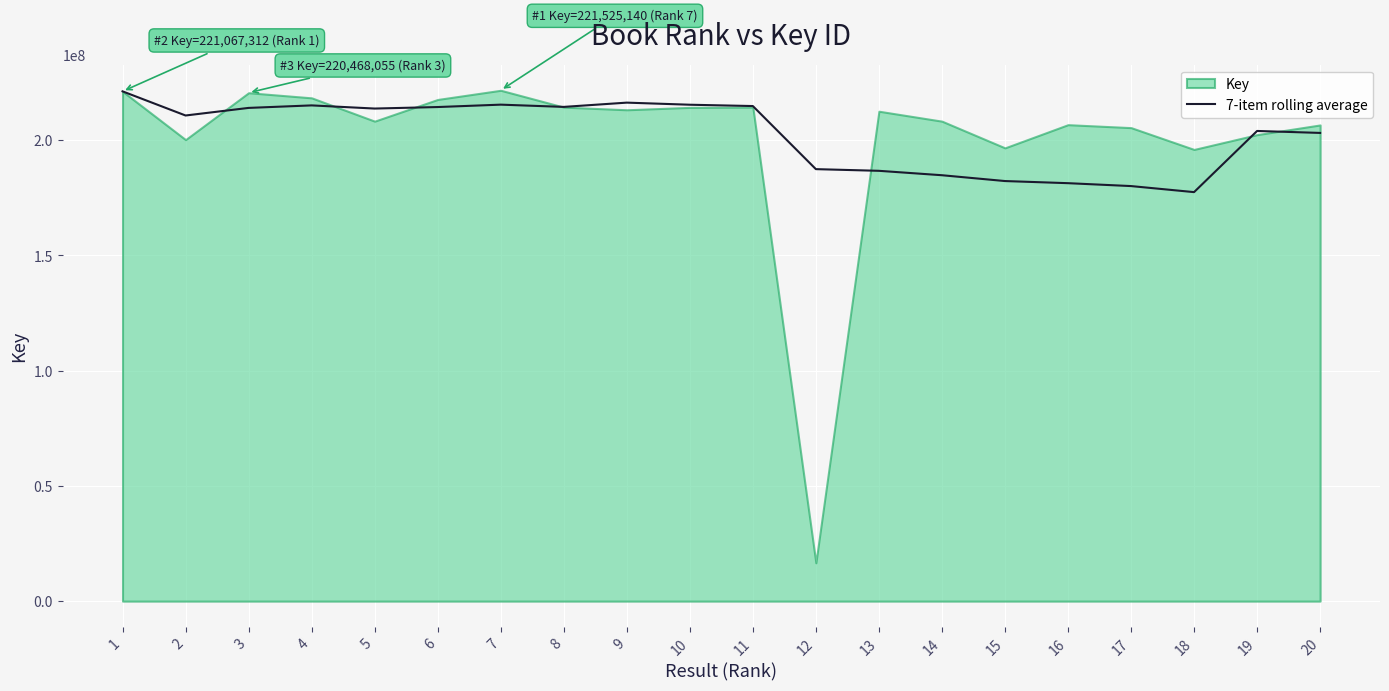

The value of 7-item rolling average at 18 is 177365804.0. True or false?

True